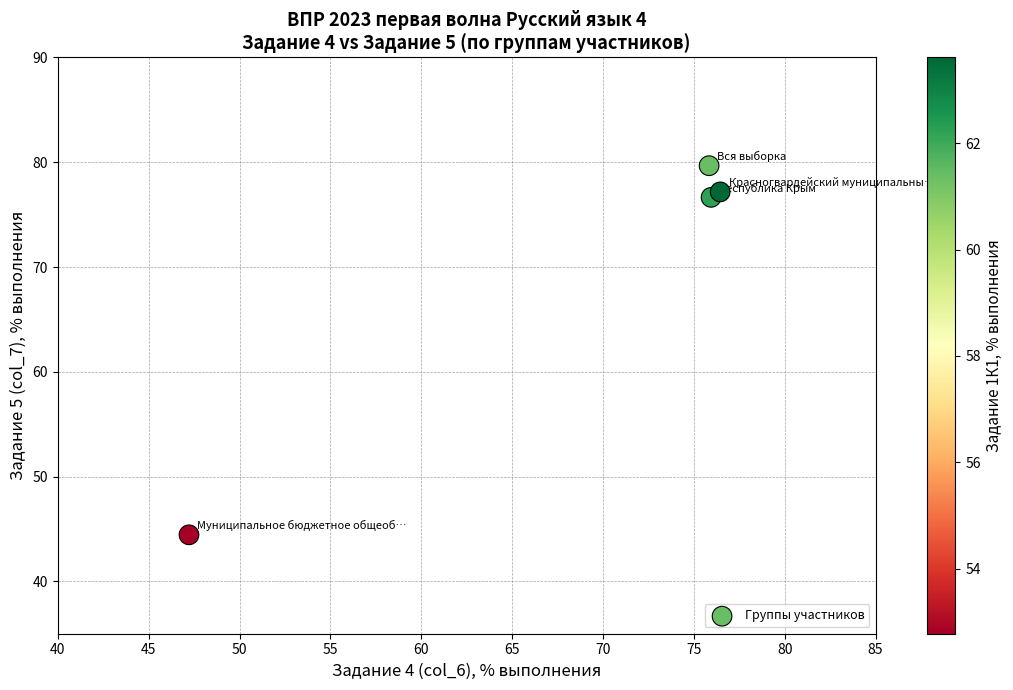

What is the average X value?

68.9